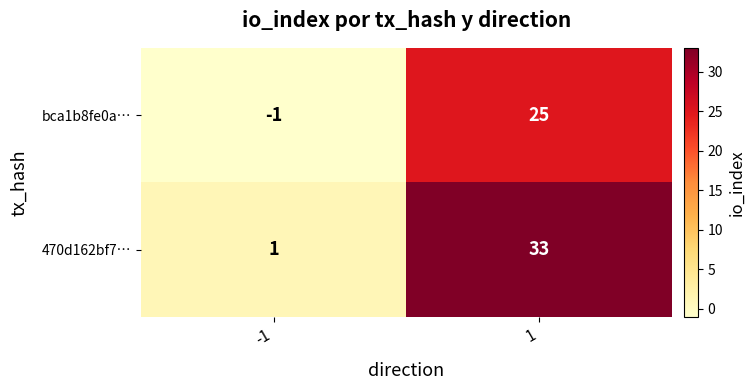

Reading left to right, transcribe all the data shown in this chart.

bca1b8fe0a…: -1=-1	1=25
470d162bf7…: -1=1	1=33